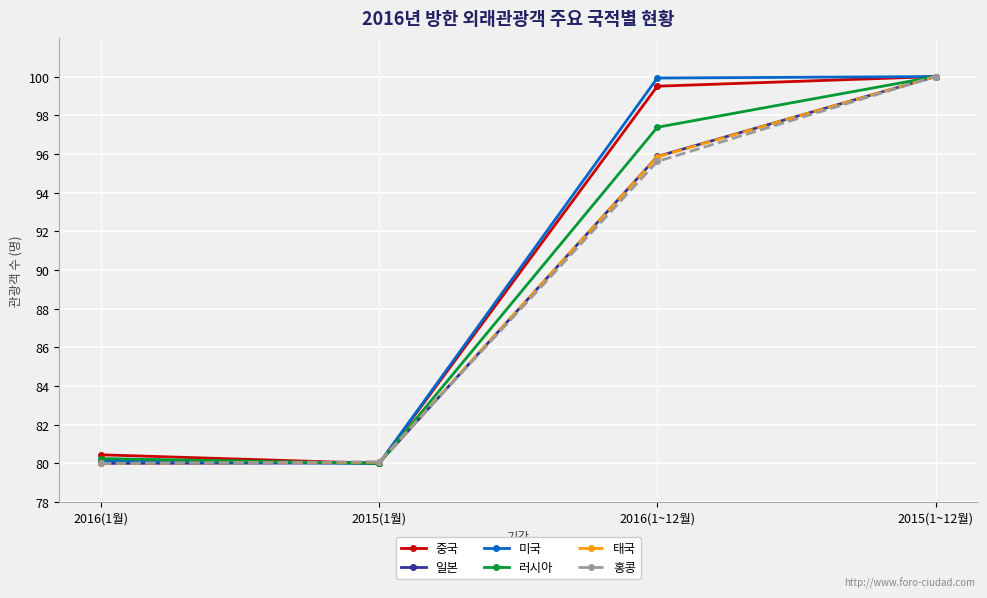

Is the value of 일본 at 2016(1~12월) greater than the value of 태국 at 2016(1월)?

Yes